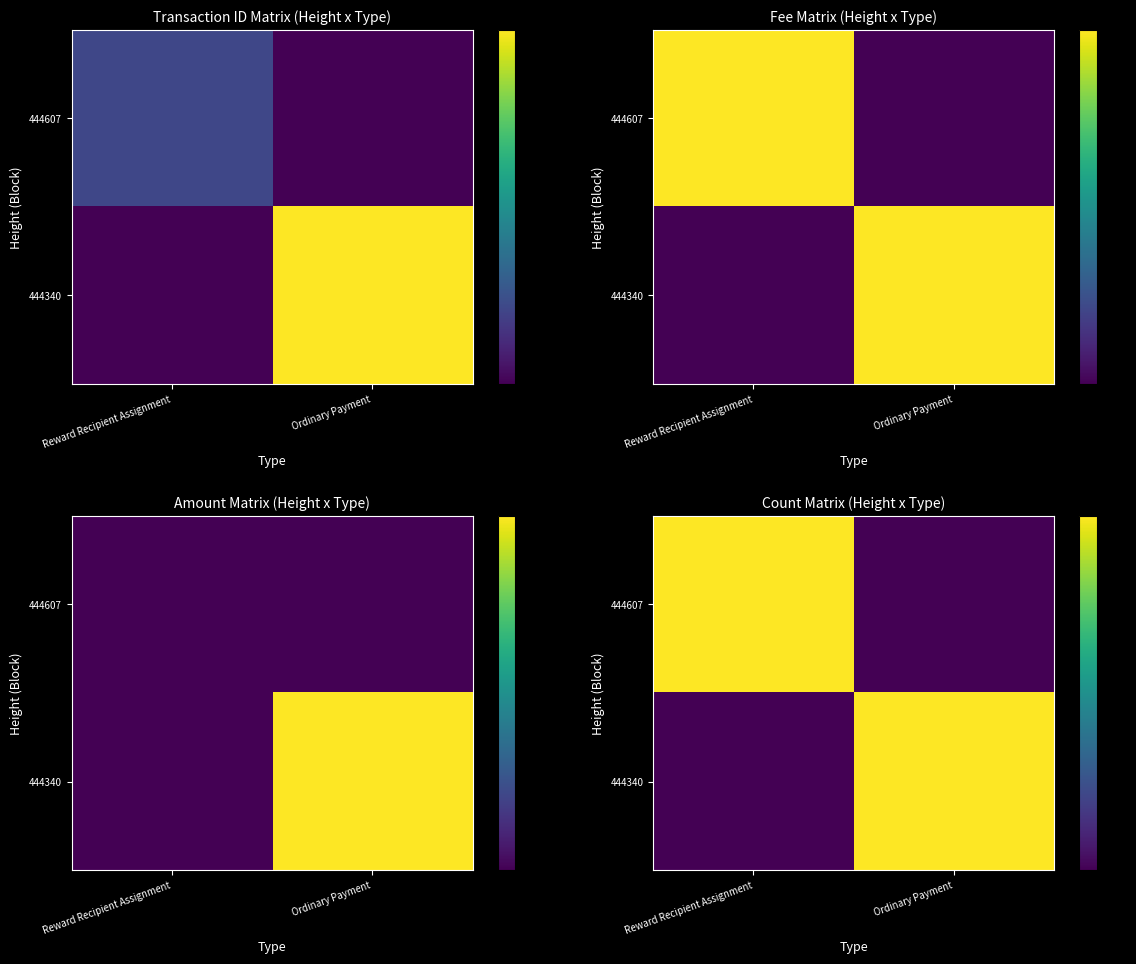

Where is 444607 nearest to the value 0?

Ordinary Payment